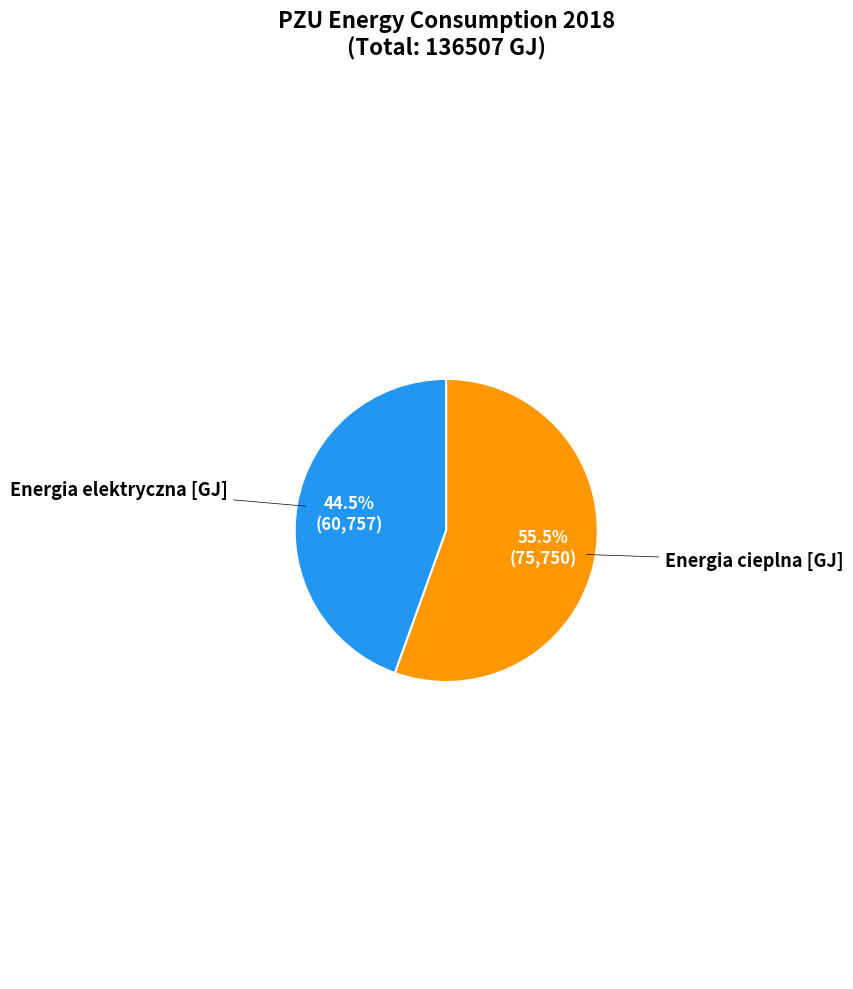

Is there any slice that represents more than half of the pie?

Yes